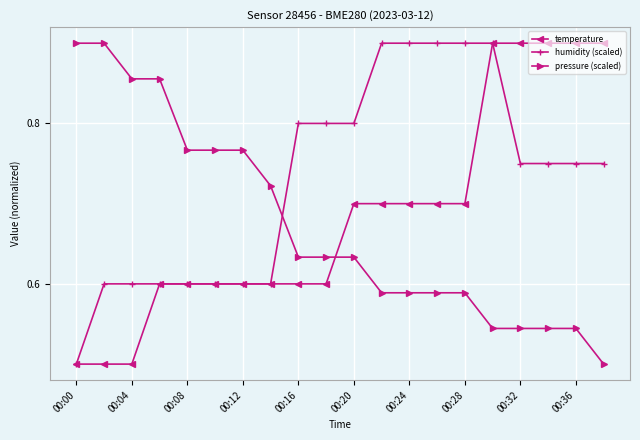

Which series has the largest total across all categories?

humidity (scaled)